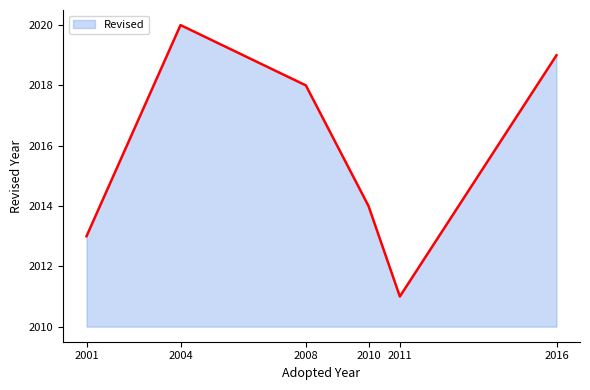

What is the minimum value shown in the chart?

2011